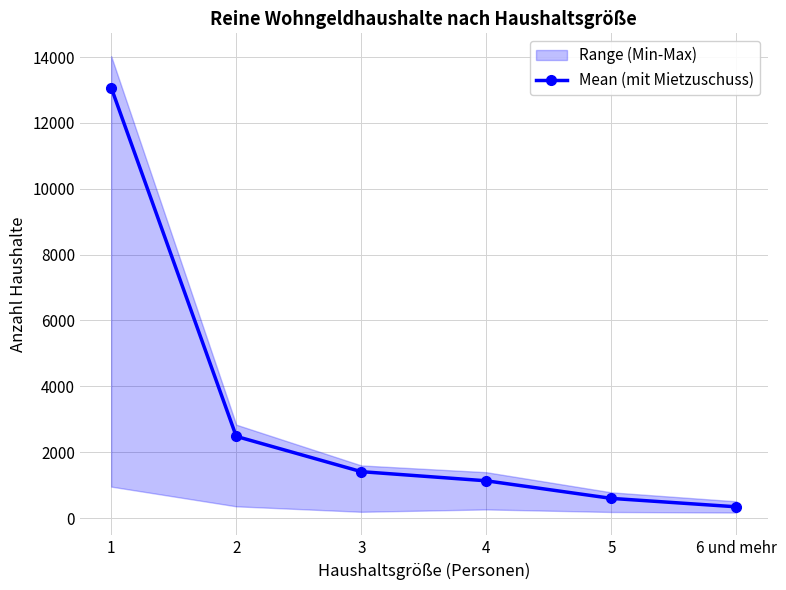

List the labels in order of value, smallest first.

6 und mehr, 5, 4, 3, 2, 1